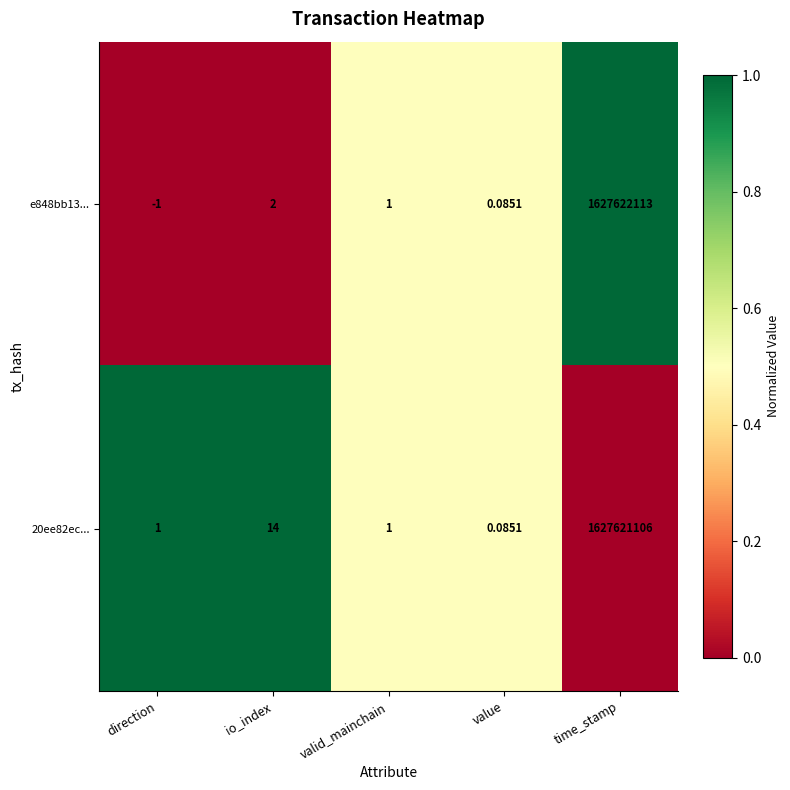

At which category does the chart reach its minimum across all series?

direction